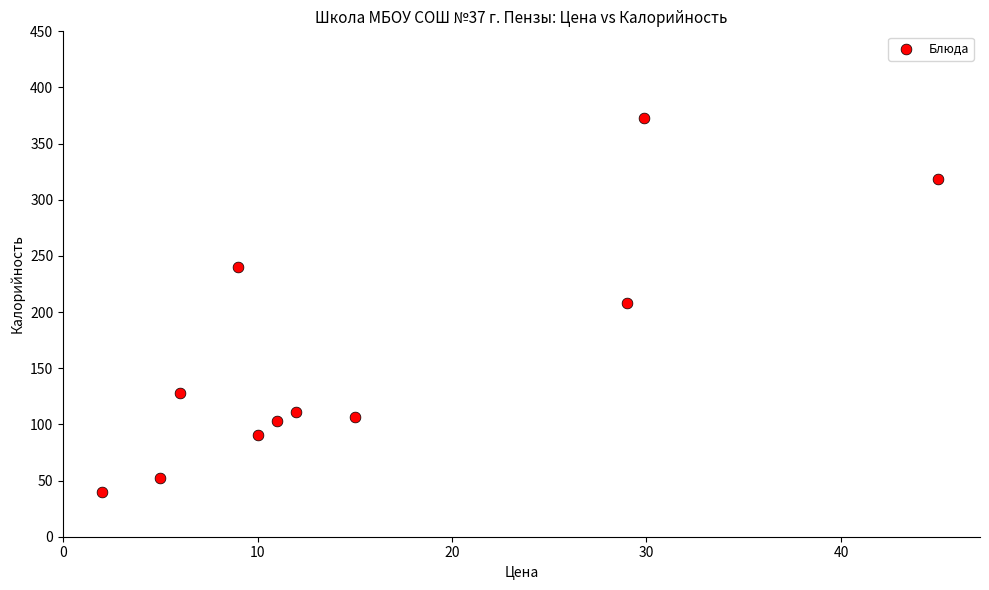

What is the average Y value?

160.9